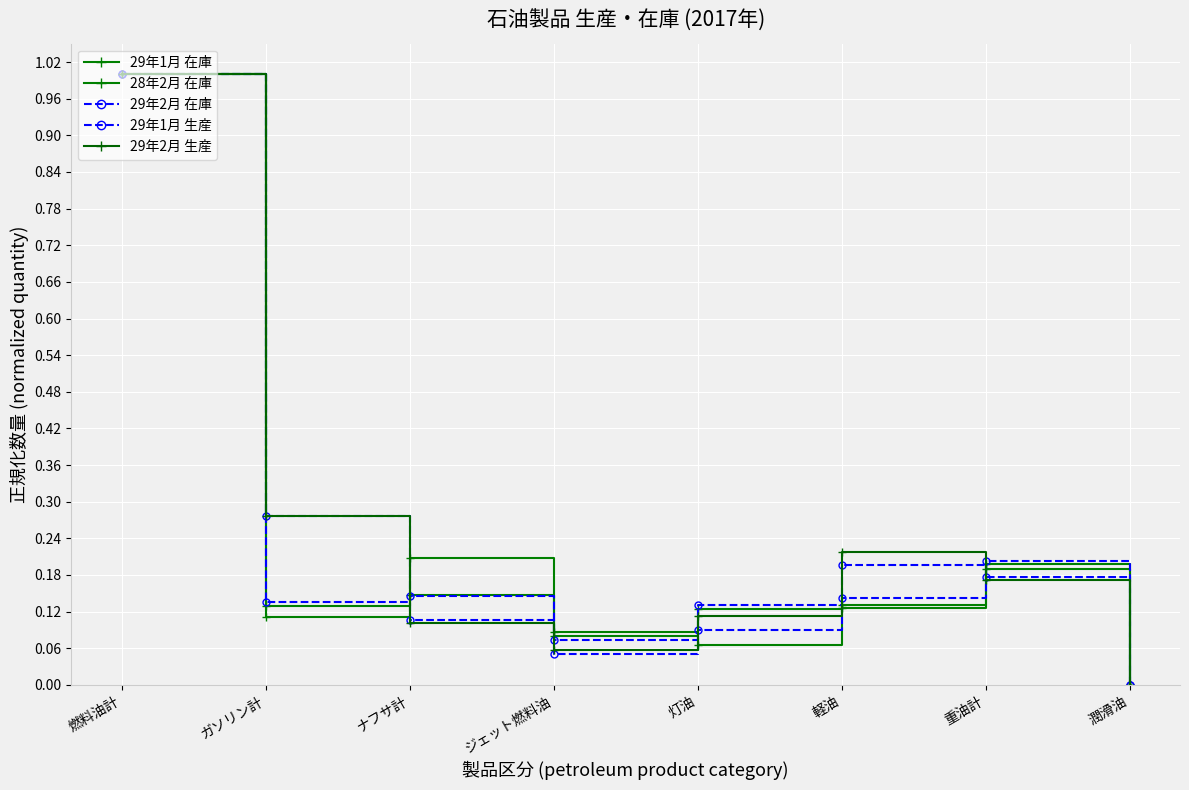

Where is 28年2月 在庫 nearest to the value 0?

潤滑油